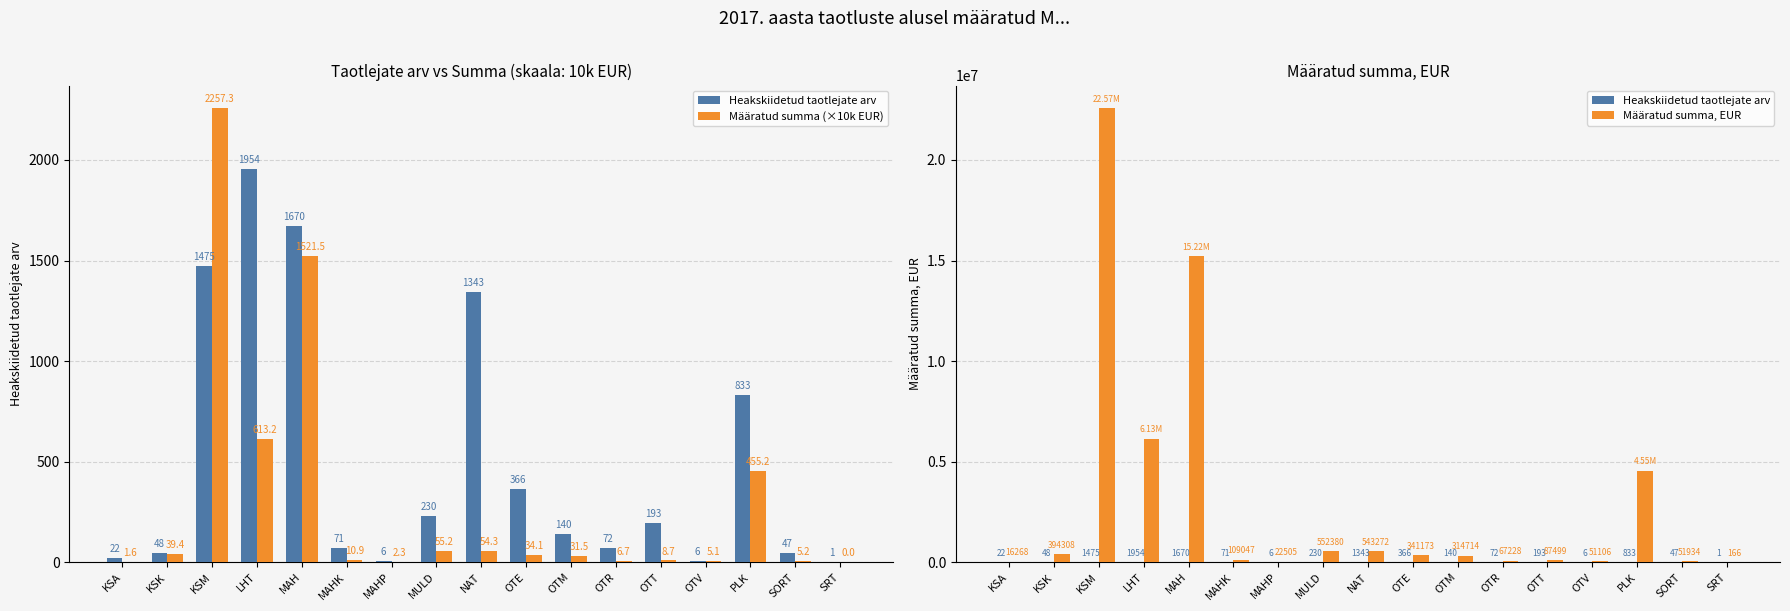

Where does the Heakskiidetud taotlejate arv series first go above 140?

KSM